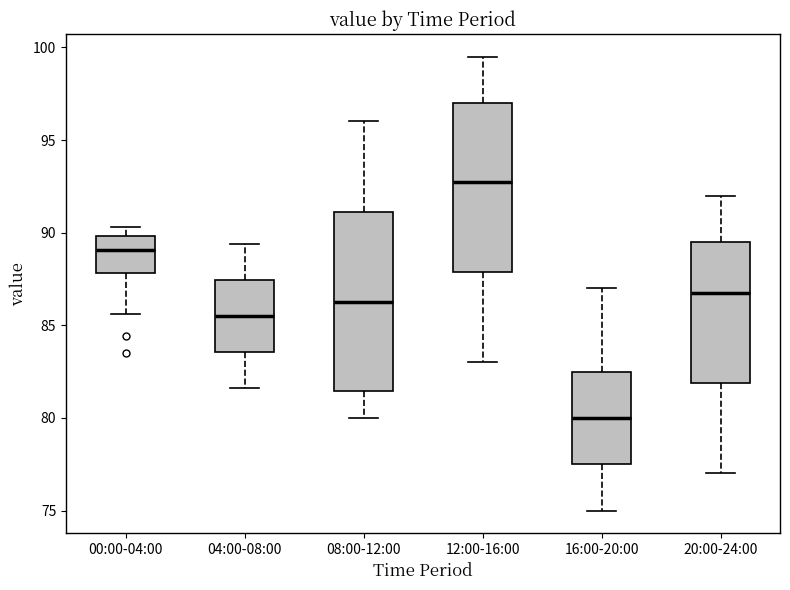

Reading left to right, transcribe this box plot: for each box, give where its median line is, the range the box spans, and where its two whiskers end, as read against the y-axis. The values are not printed on the chart, so give them approximately, as read against the axis.

00:00-04:00: median 89.0, box 88.0 to 90.0, whiskers 85.5 to 90.5
04:00-08:00: median 85.5, box 83.5 to 87.5, whiskers 81.5 to 89.5
08:00-12:00: median 86.5, box 81.5 to 91.0, whiskers 80.0 to 96.0
12:00-16:00: median 93.0, box 88.0 to 97.0, whiskers 83.0 to 99.5
16:00-20:00: median 80.0, box 77.5 to 82.5, whiskers 75.0 to 87.0
20:00-24:00: median 87.0, box 82.0 to 89.5, whiskers 77.0 to 92.0